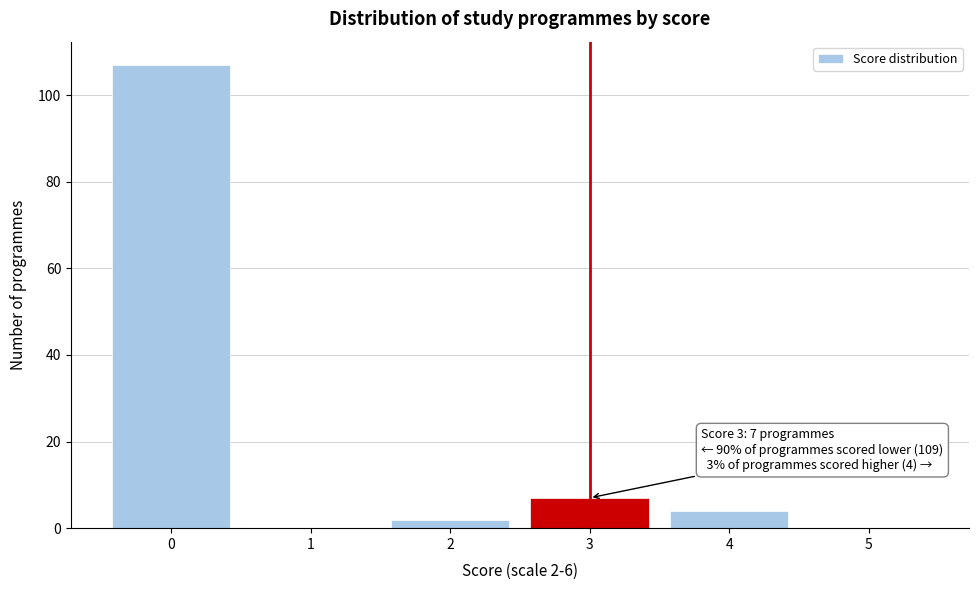

Reading right to left, transcribe all the data shown in this chart.

5=0	4=4	3=7	2=2	1=0	0=107